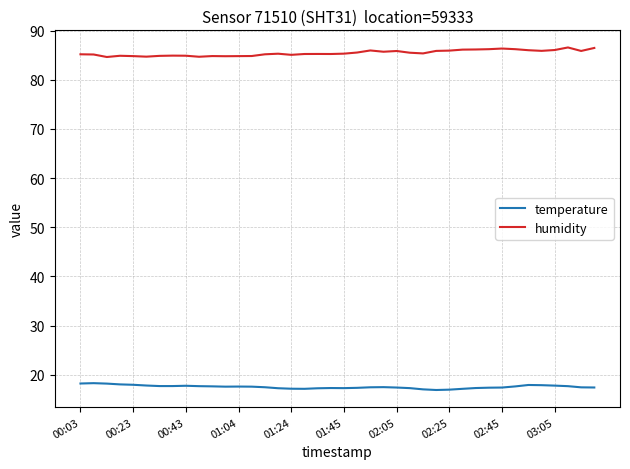

What is the difference between the maximum and minimum values in the humidity series?

1.9